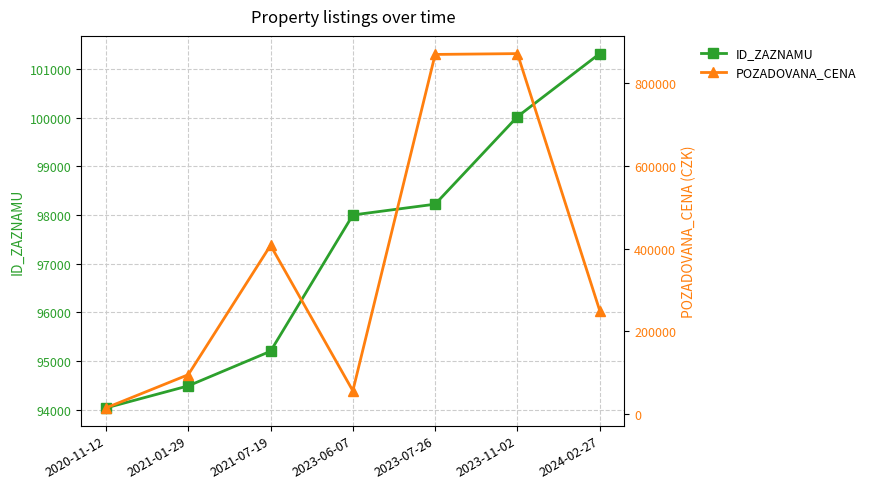

Reading right to left, list all the values displayed in this chart.

ID_ZAZNAMU: 101313	100019	98222	98000	95203	94492	94039
POZADOVANA_CENA: 250000	872000	870000	56000	408000	95000	14600